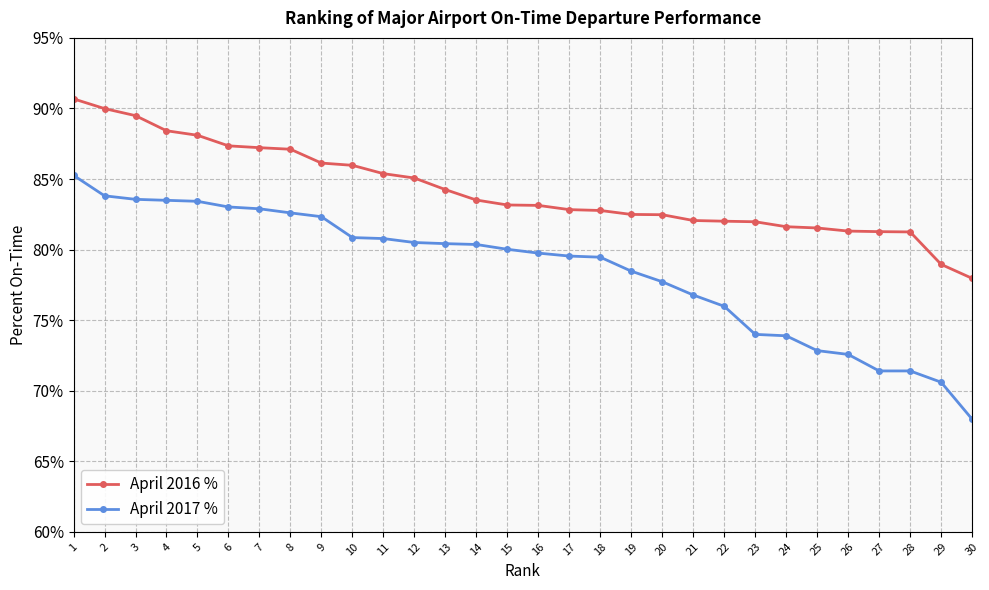

True or false: April 2017 % has a value of 119.6 at 22.

False